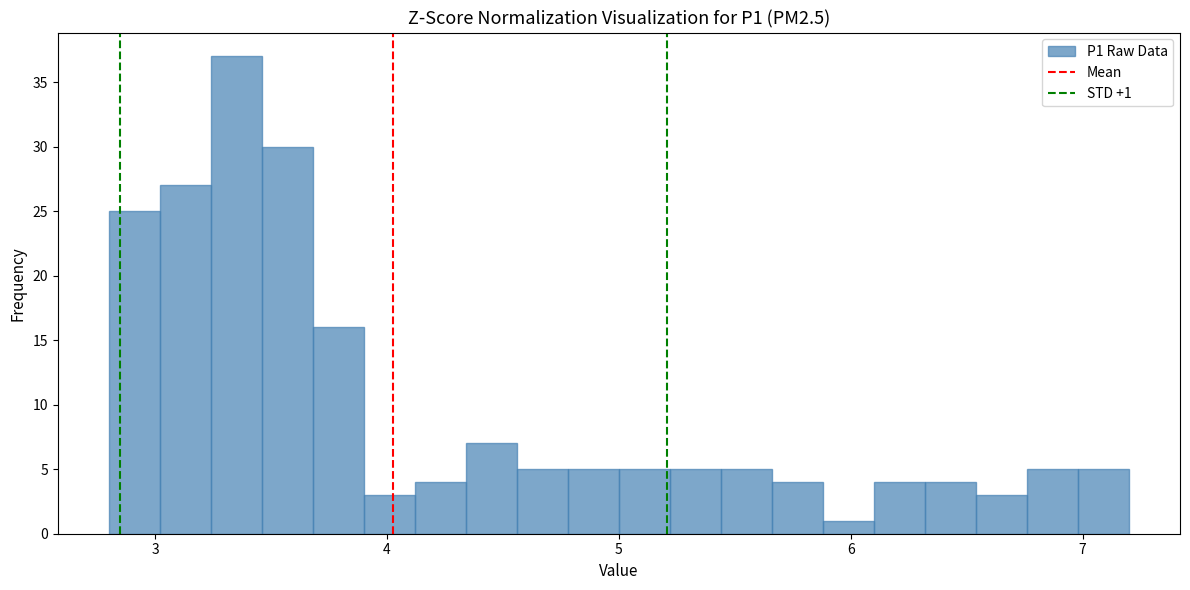

Read against the x-axis, roughly where is the centre of the tallest bar?

3.4